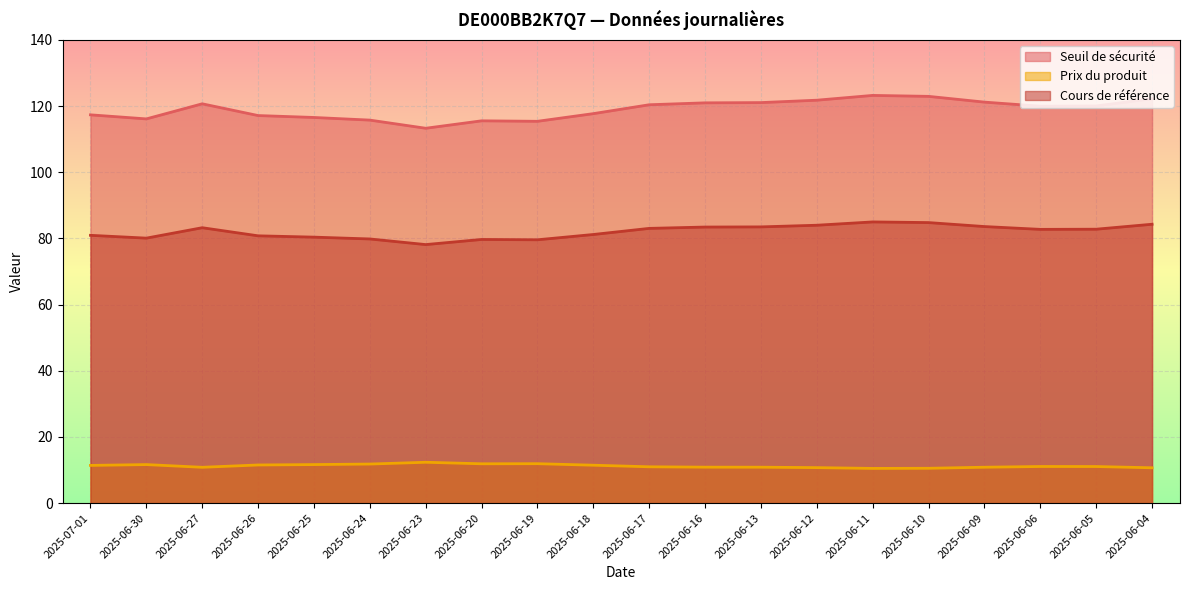

Which series has the largest range (max minus min)?

Seuil de sécurité